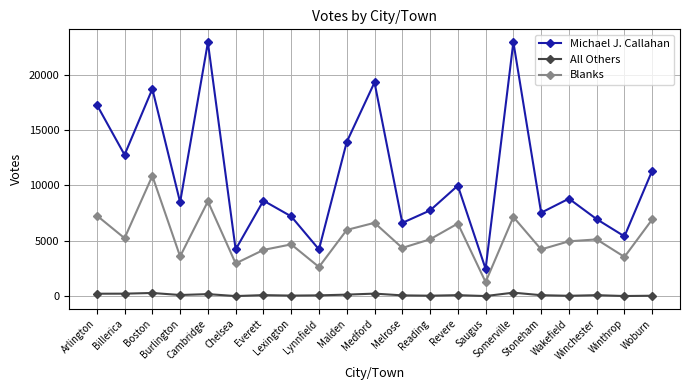

How many categories are shown in the chart?

21